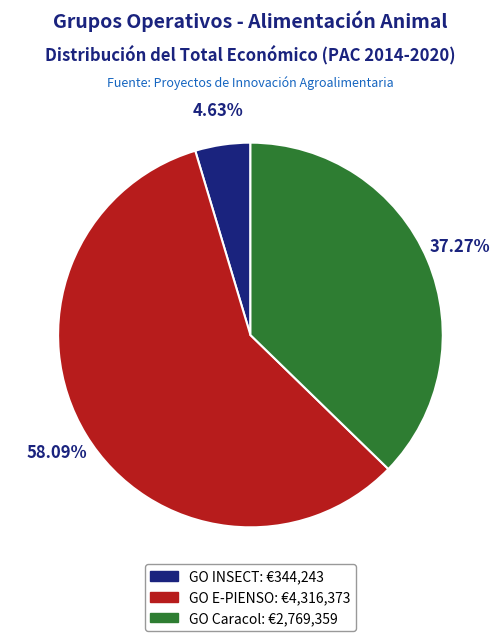

Is the sum of GO E-PIENSO and GO INSECT greater than half?

Yes